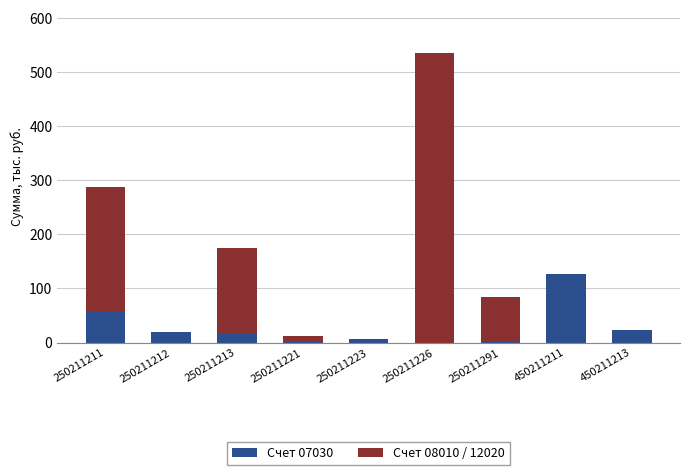

What is the sum of all Счет 07030 values?

250.5